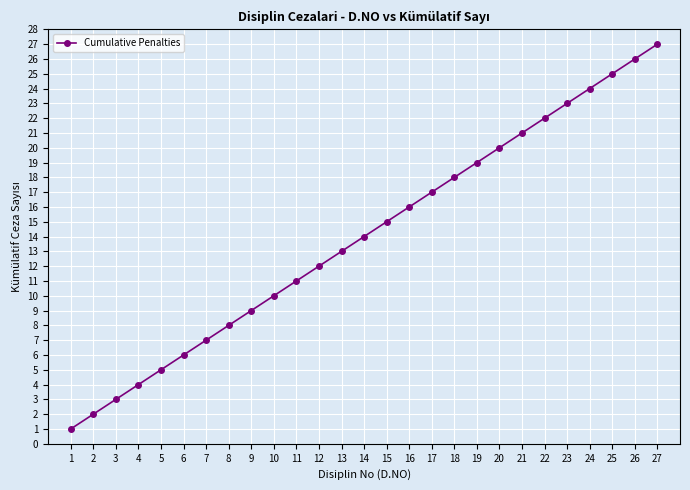

How many categories are shown in the chart?

27